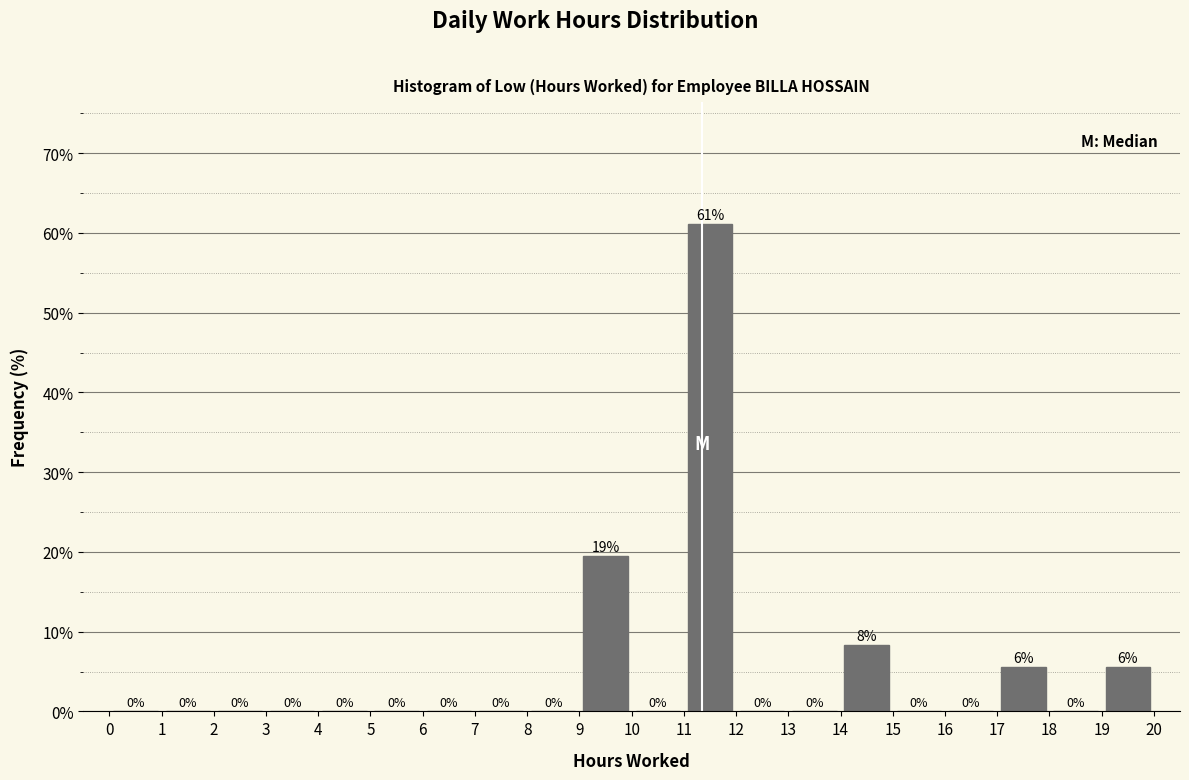

Over which range of the x-axis is the bar tallest?

11 to 12